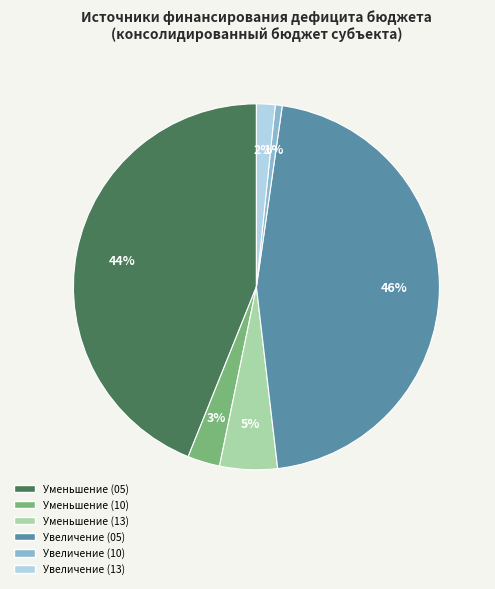

To the nearest percent, what is the combined percentage of Увеличение (05) and Уменьшение (10)?

49%